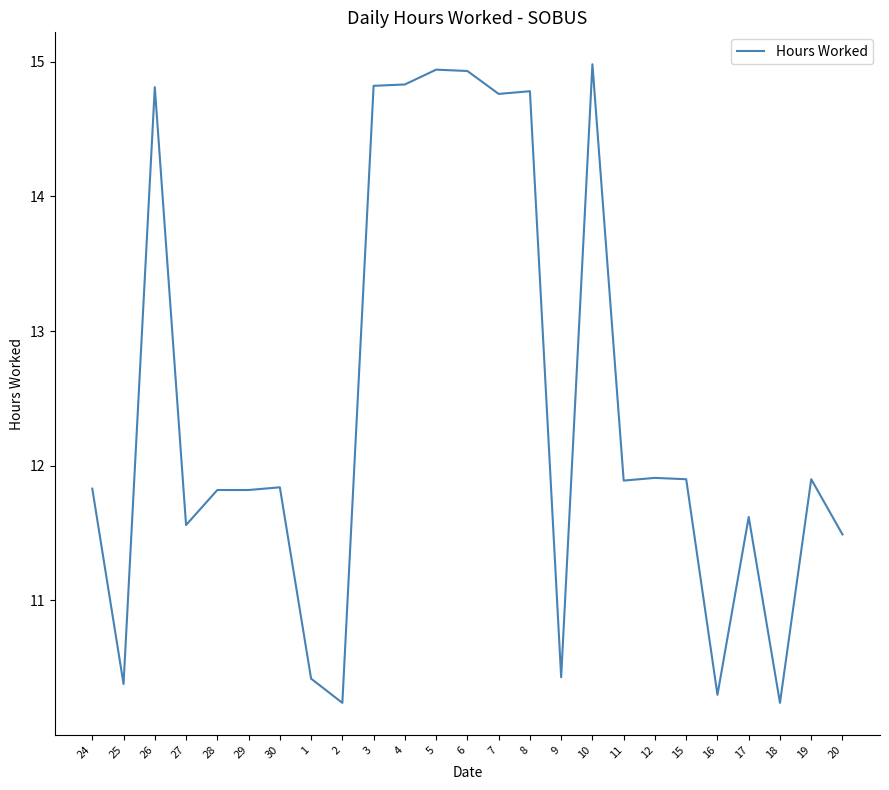

Reading right to left, transcribe all the data shown in this chart.

20=11.5	19=11.9	18=10.2	17=11.6	16=10.3	15=11.9	12=11.9	11=11.9	10=15.0	9=10.4	8=14.8	7=14.8	6=14.9	5=14.9	4=14.8	3=14.8	2=10.2	1=10.4	30=11.8	29=11.8	28=11.8	27=11.6	26=14.8	25=10.4	24=11.8